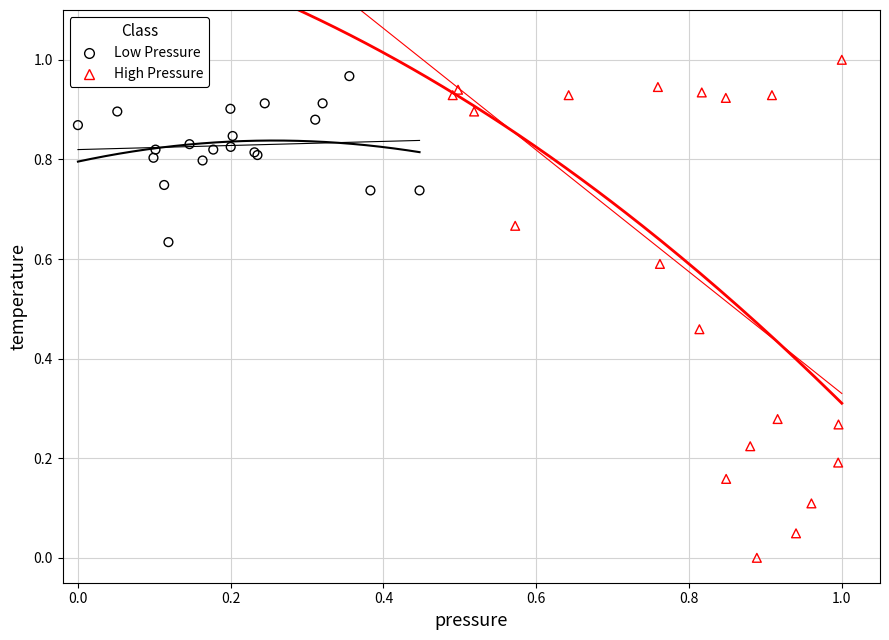

Which series has the largest Y range (max minus min)?

High Pressure